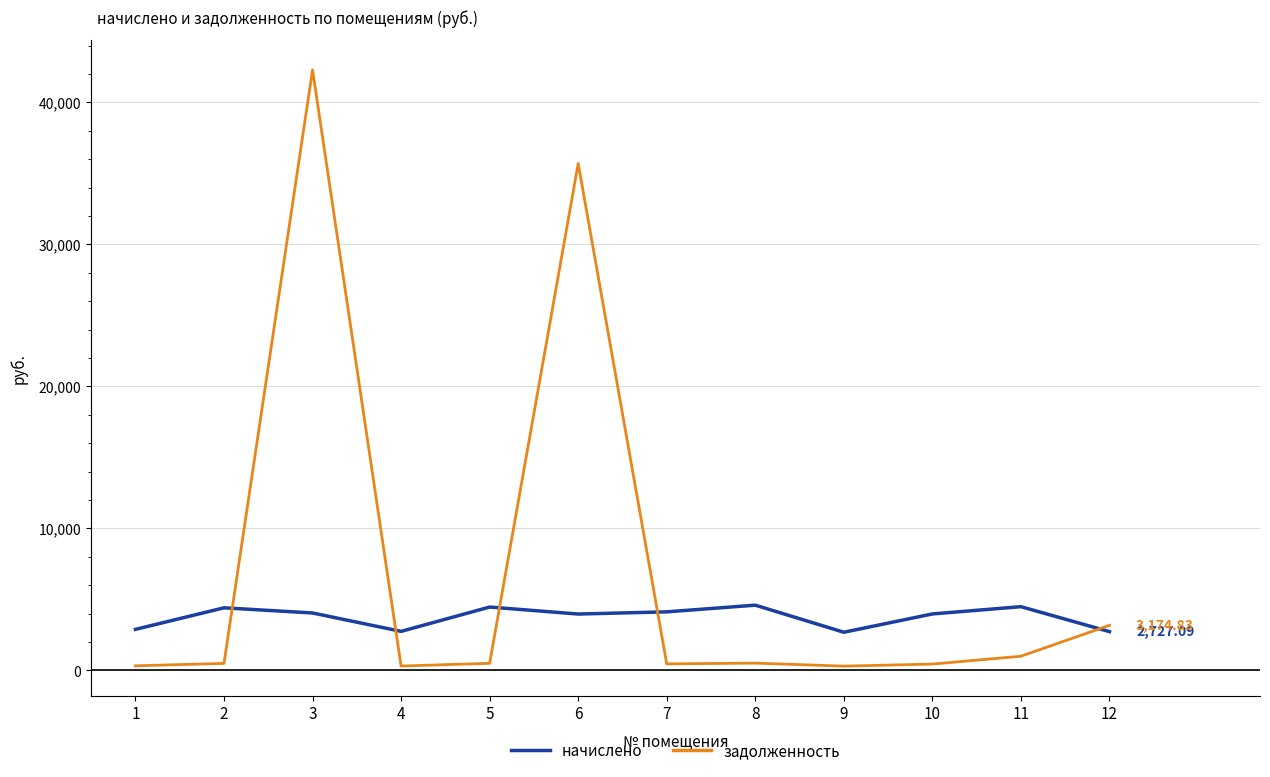

Which series ends up on top after the final intersection of задолженность and начислено?

задолженность